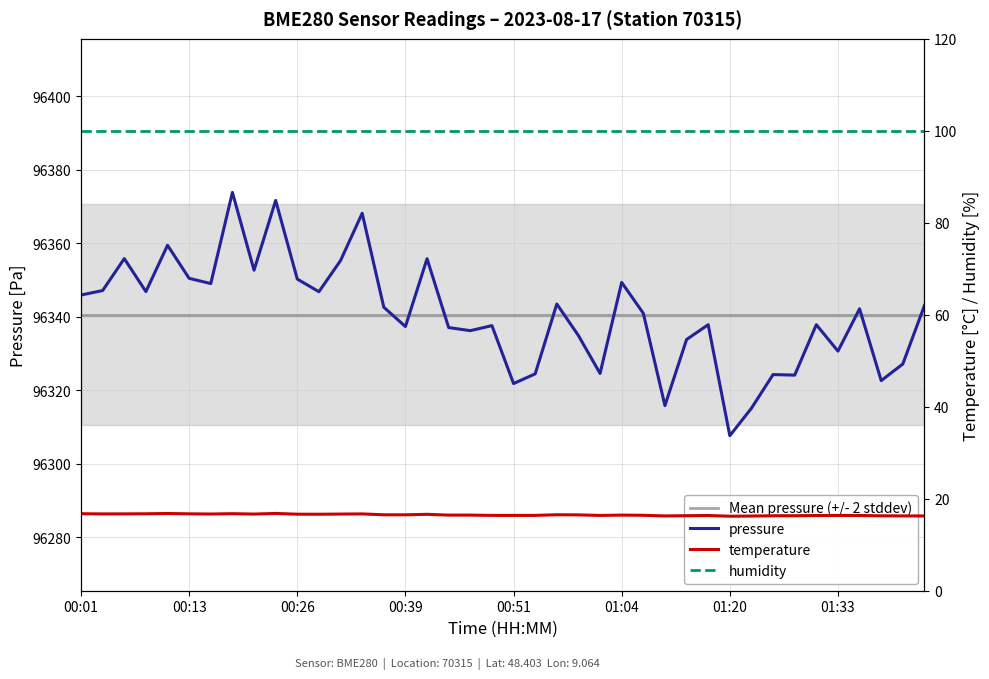

What are all the series names shown in the legend?

Mean pressure (+/- 2 stddev), pressure, temperature, humidity